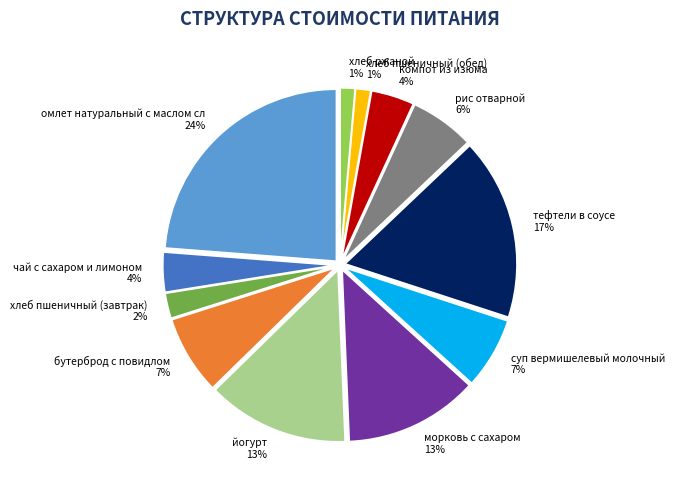

Combined, do омлет натуральный с маслом сл and хлеб пшеничный (обед) account for over 50%?

No